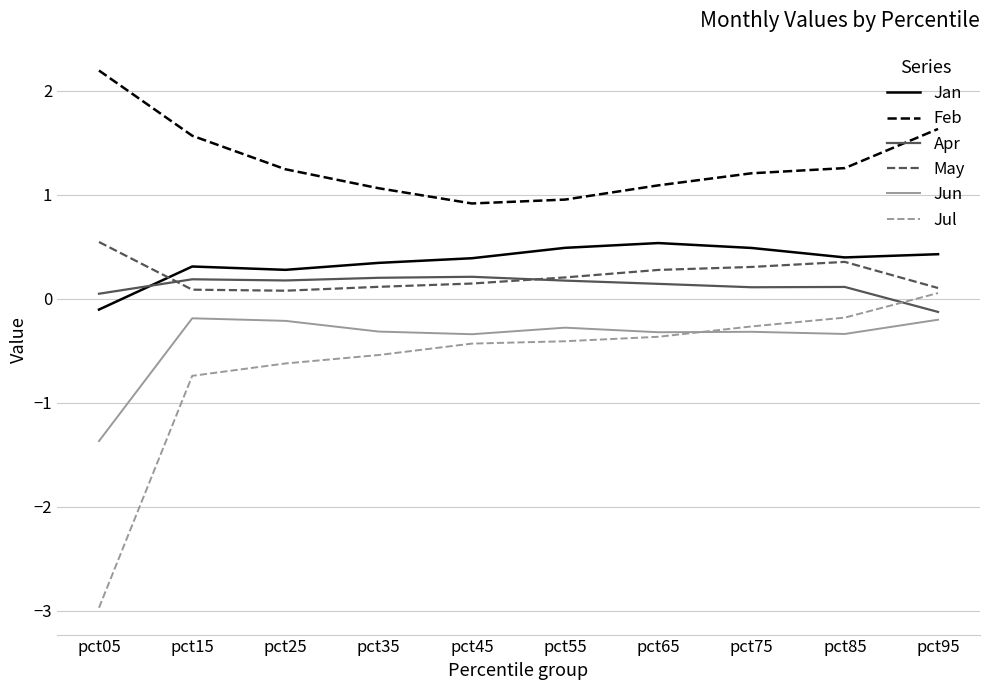

Which series ends up on top after the final intersection of Apr and Jan?

Jan